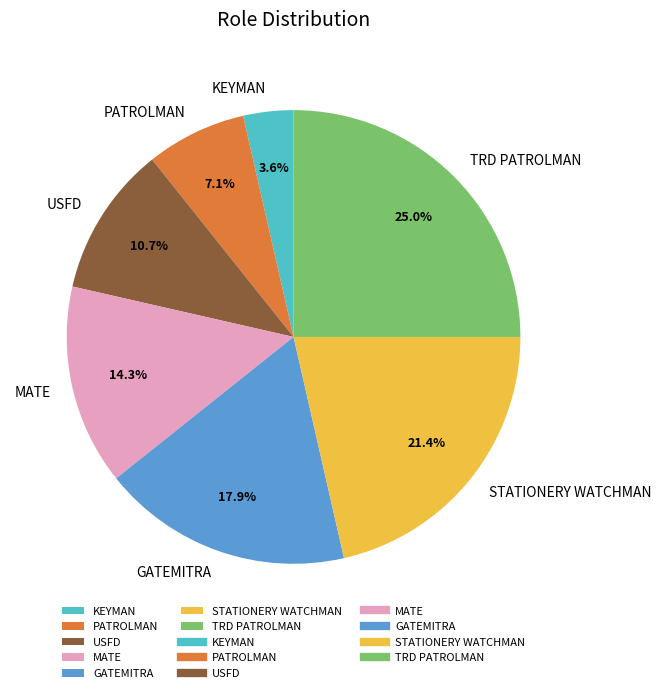

Combined, what portion of the pie is MATE and KEYMAN?

17.9%